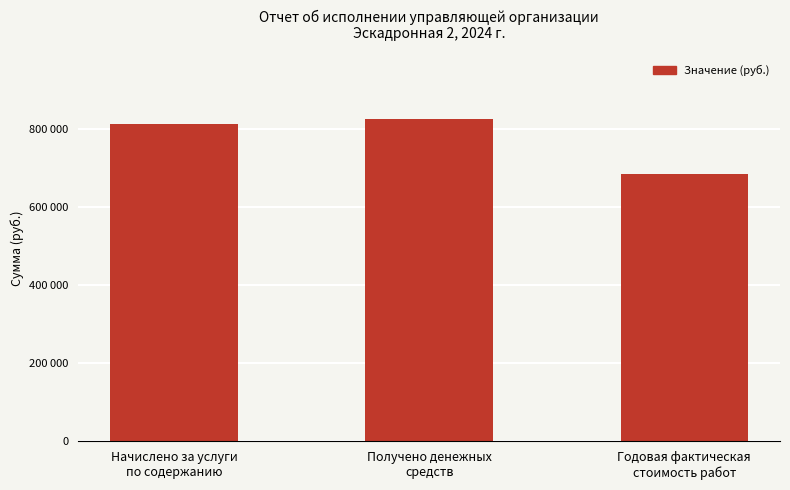

What is the minimum value shown in the chart?

686294.9